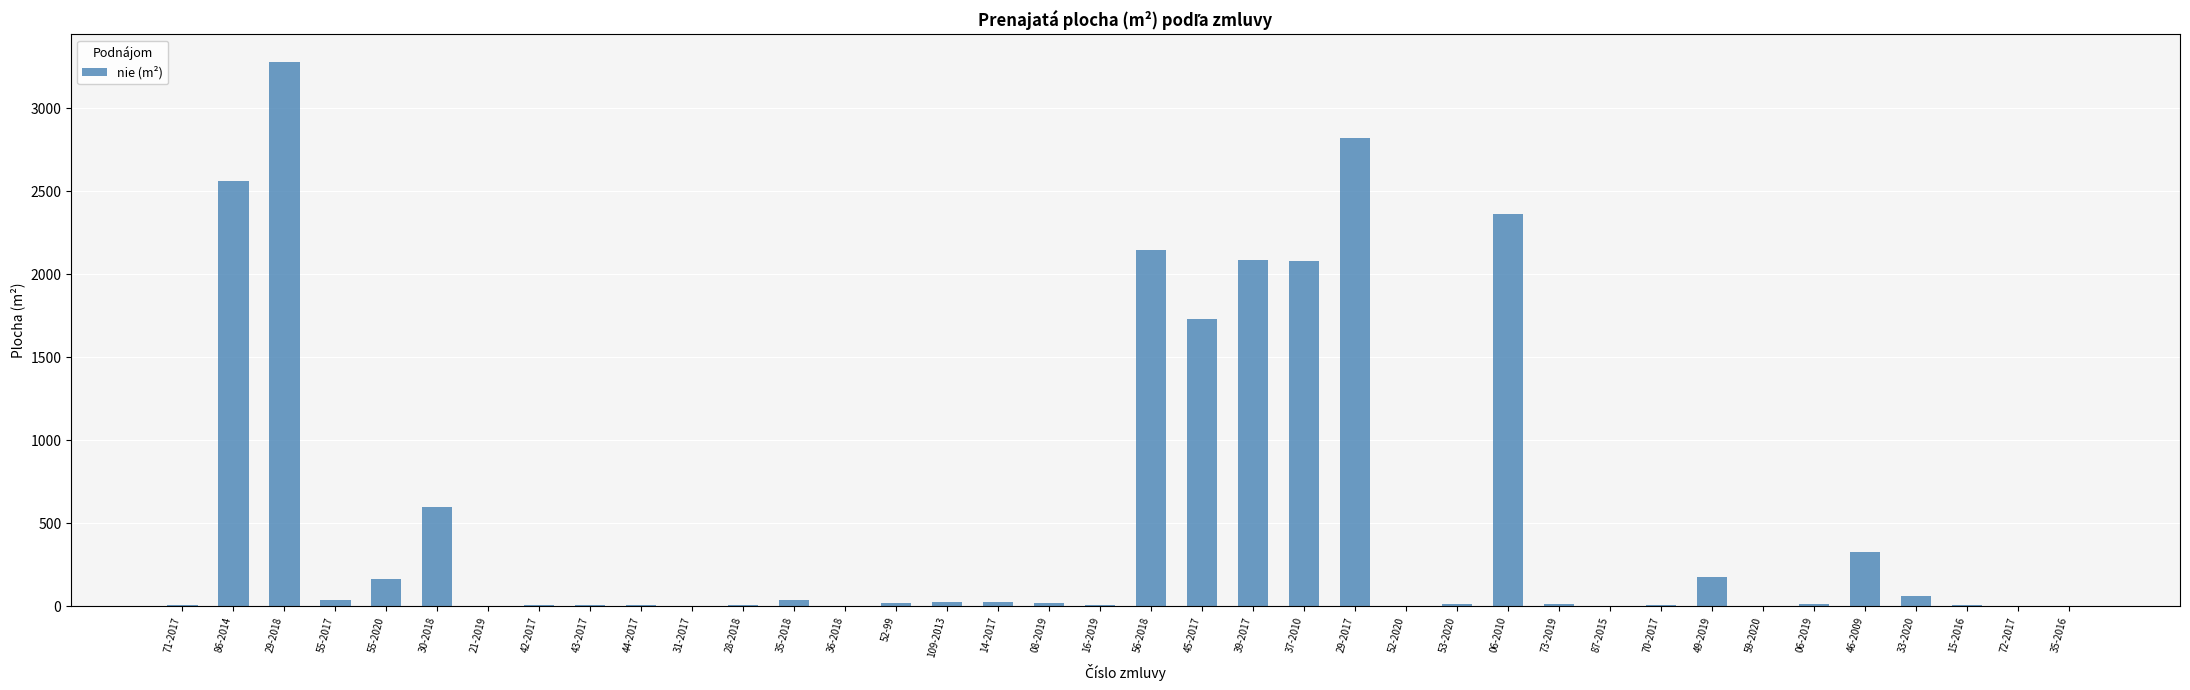

What is the maximum value shown in the chart?

3280.0